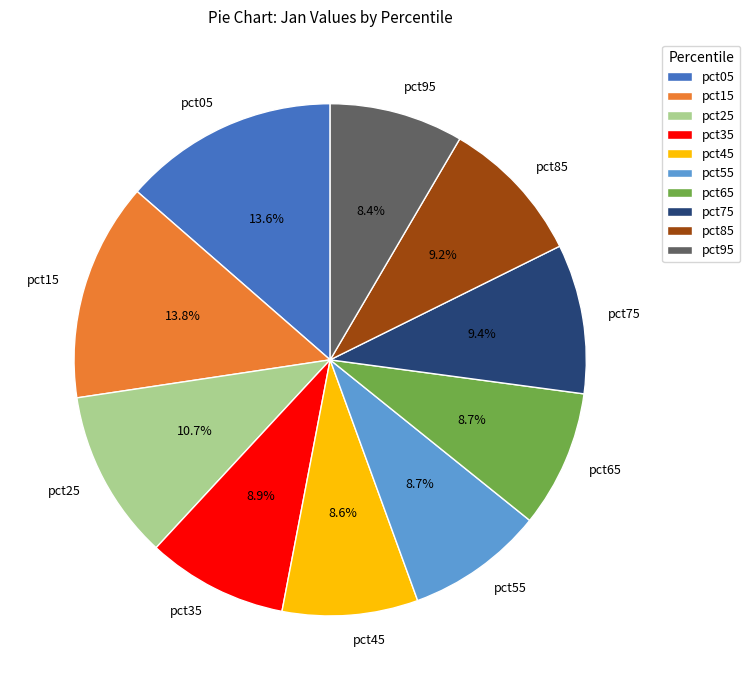

How many segments does this pie chart have?

10